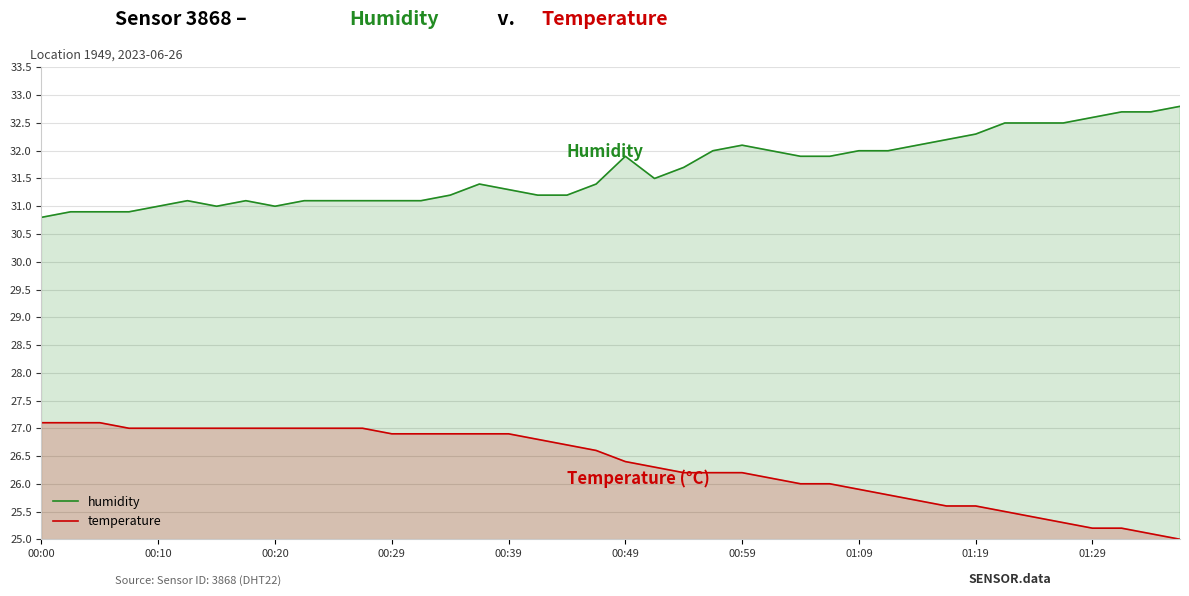

Rank the series by their maximum value, from lowest to highest.

temperature, humidity